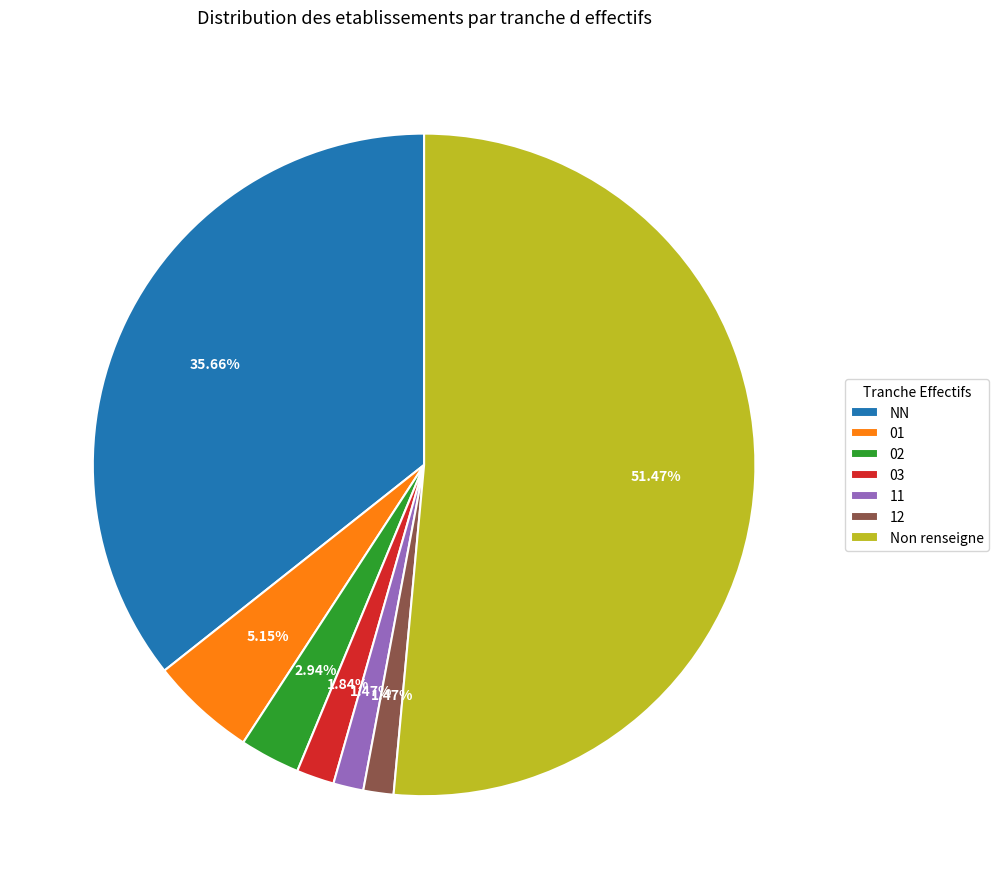

Does any single category account for the majority?

Yes